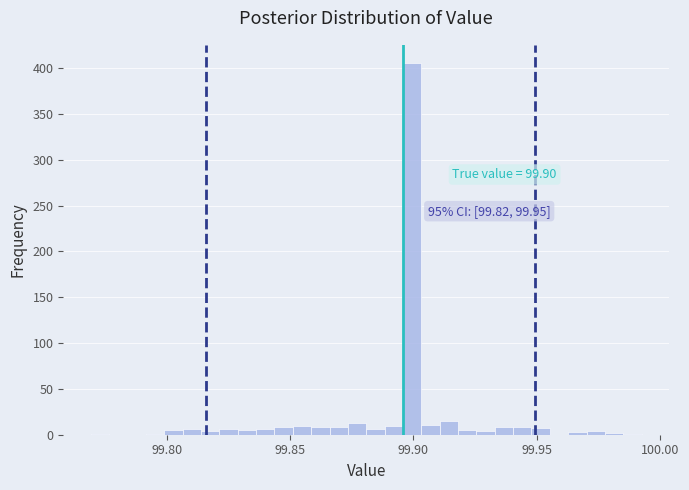

Read against the x-axis, roughly where is the centre of the tallest bar?

99.900